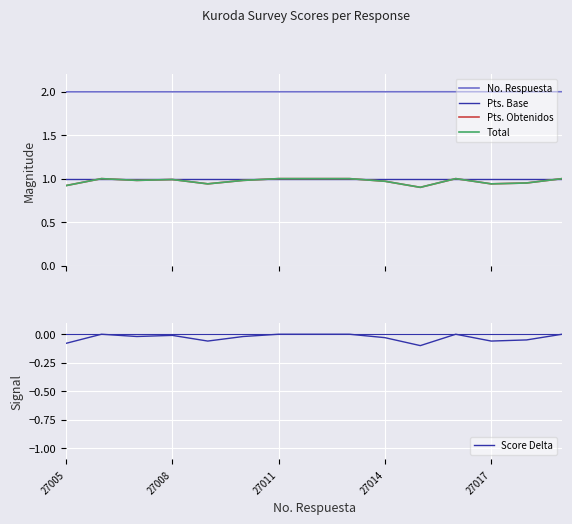

How many lines are shown in the chart?

5